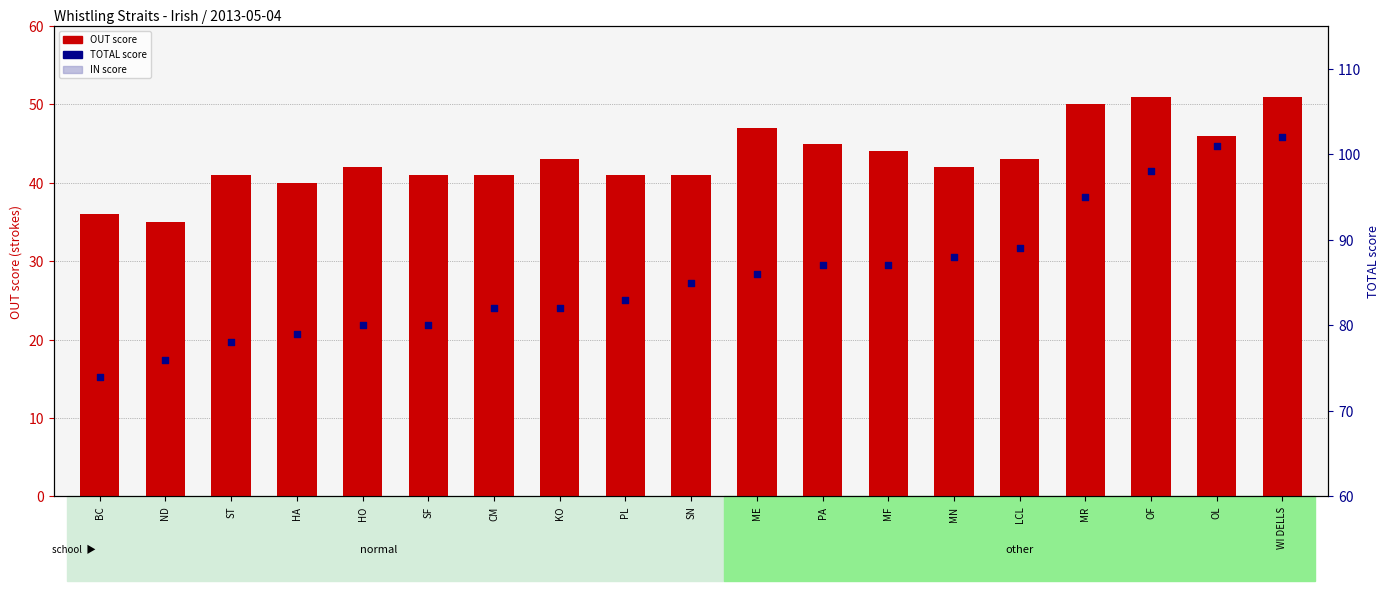

At how many categories does at least one series exceed 60?

19